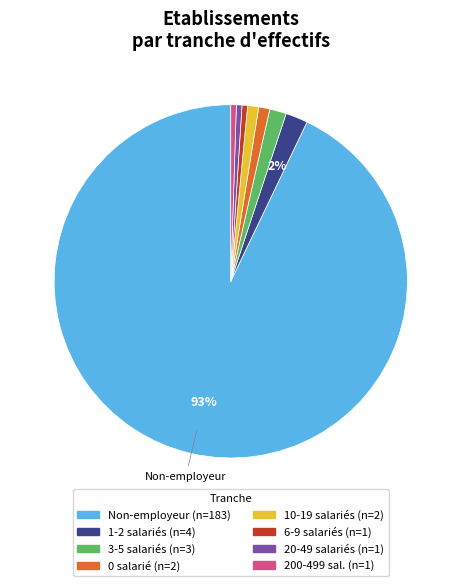

How many slices are in this pie chart?

8